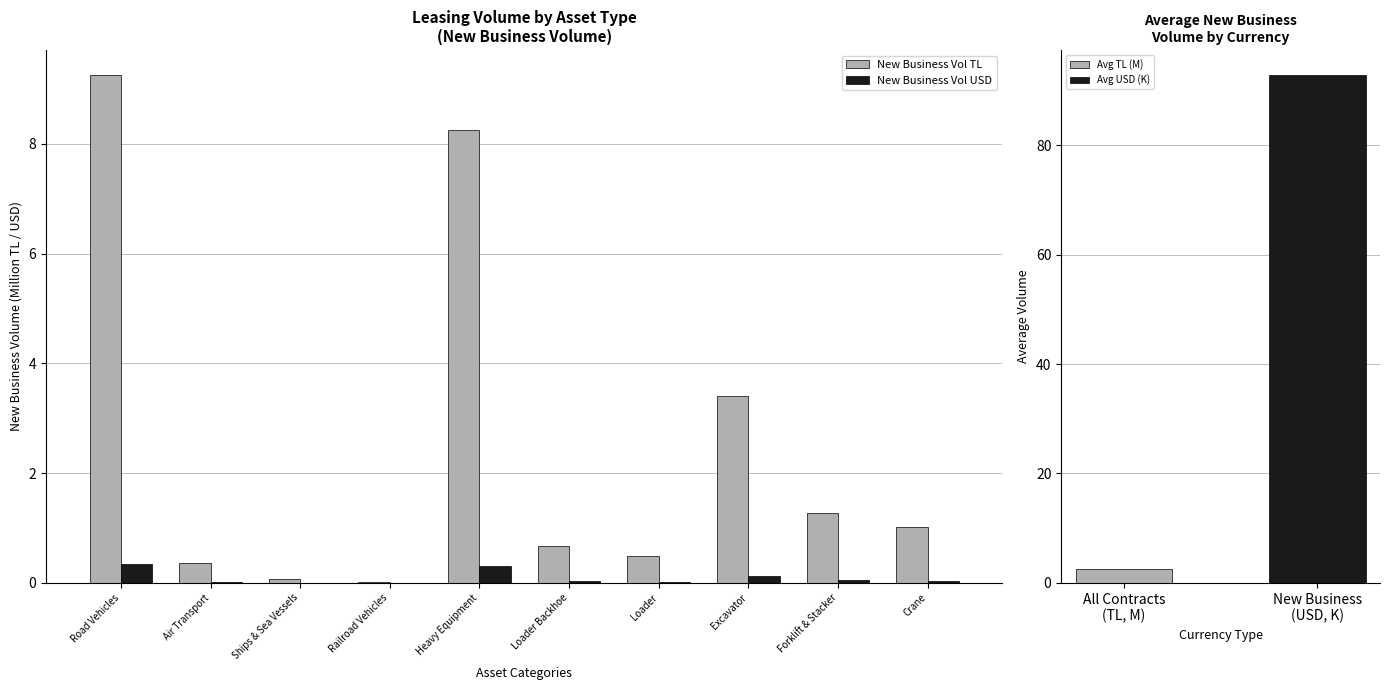

At which category does the chart reach its peak across all series?

Road Vehicles